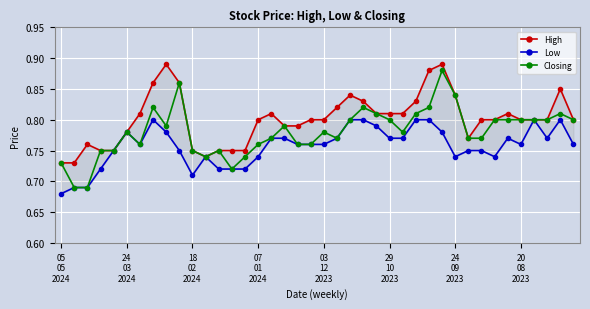

What is the average value of the Low series?

0.8